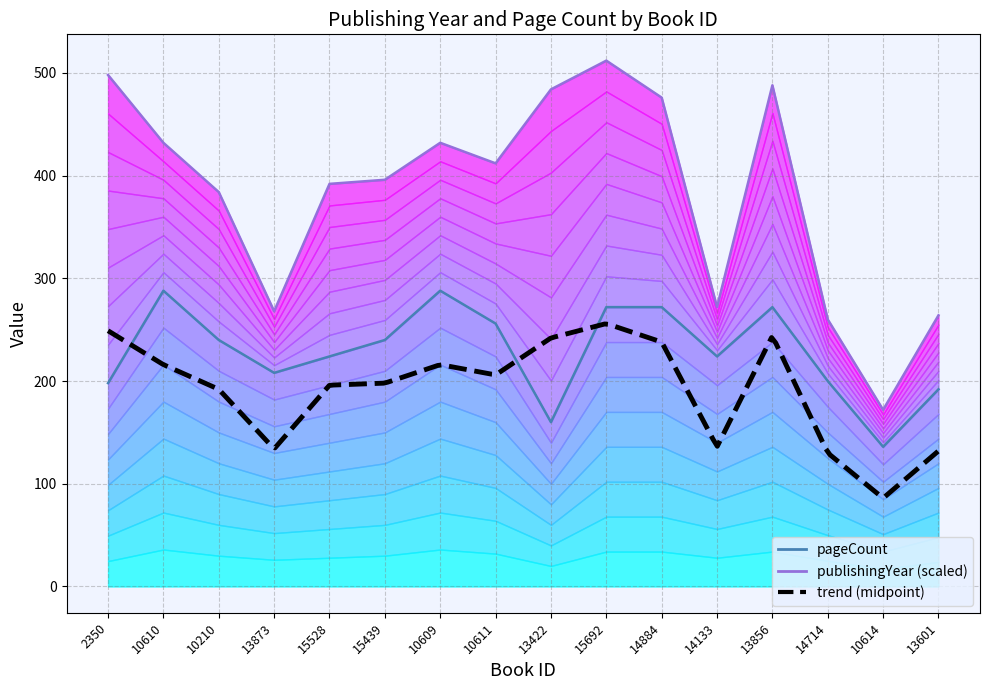

Reading left to right, list all the values displayed in this chart.

2350=198	10610=288	10210=240	13873=208	15528=224	15439=240	10609=288	10611=256	13422=160	15692=272	14884=272	14133=224	13856=272	14714=200	10614=136	13601=192